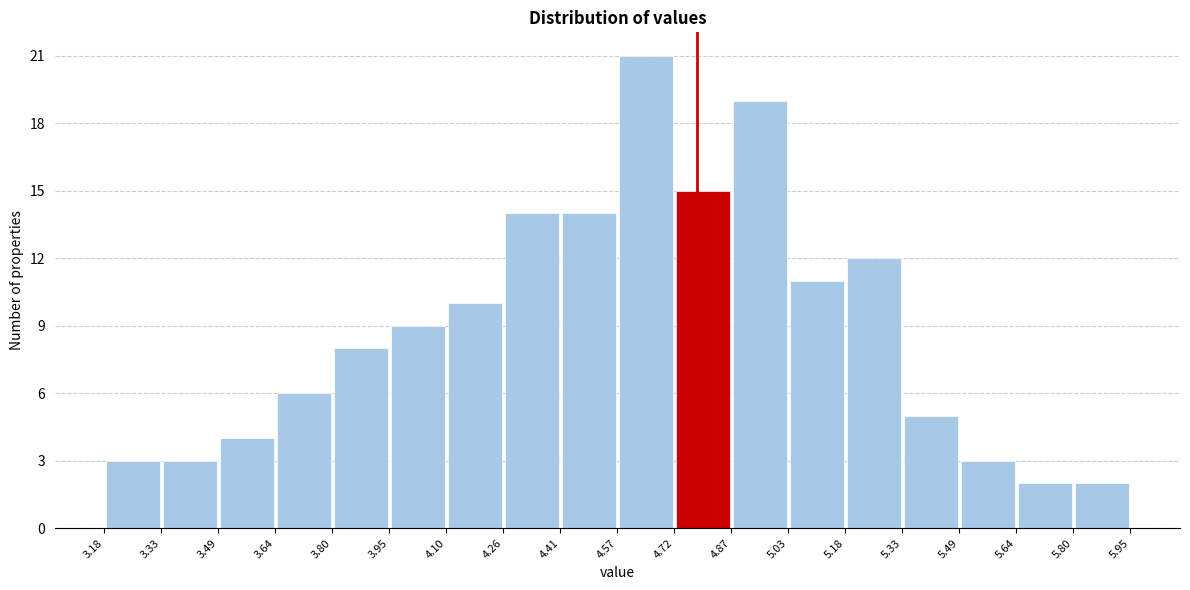

Over which range of the x-axis is the bar tallest?

4.57 to 4.72